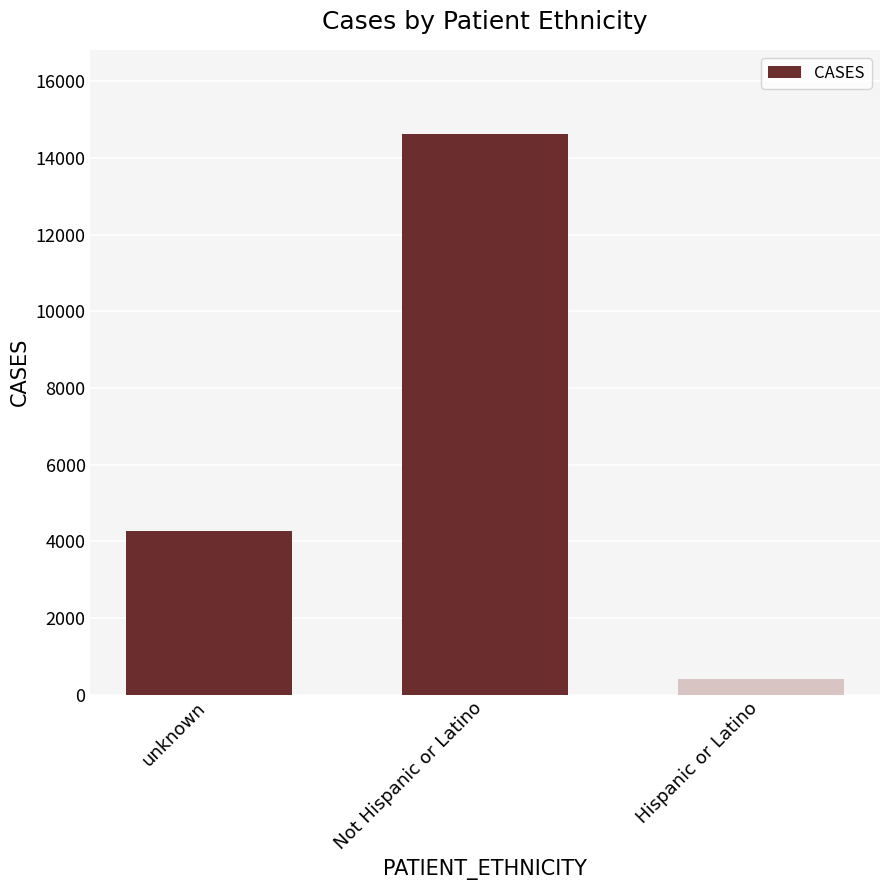

What is the label of the 3rd bar from the right?

unknown